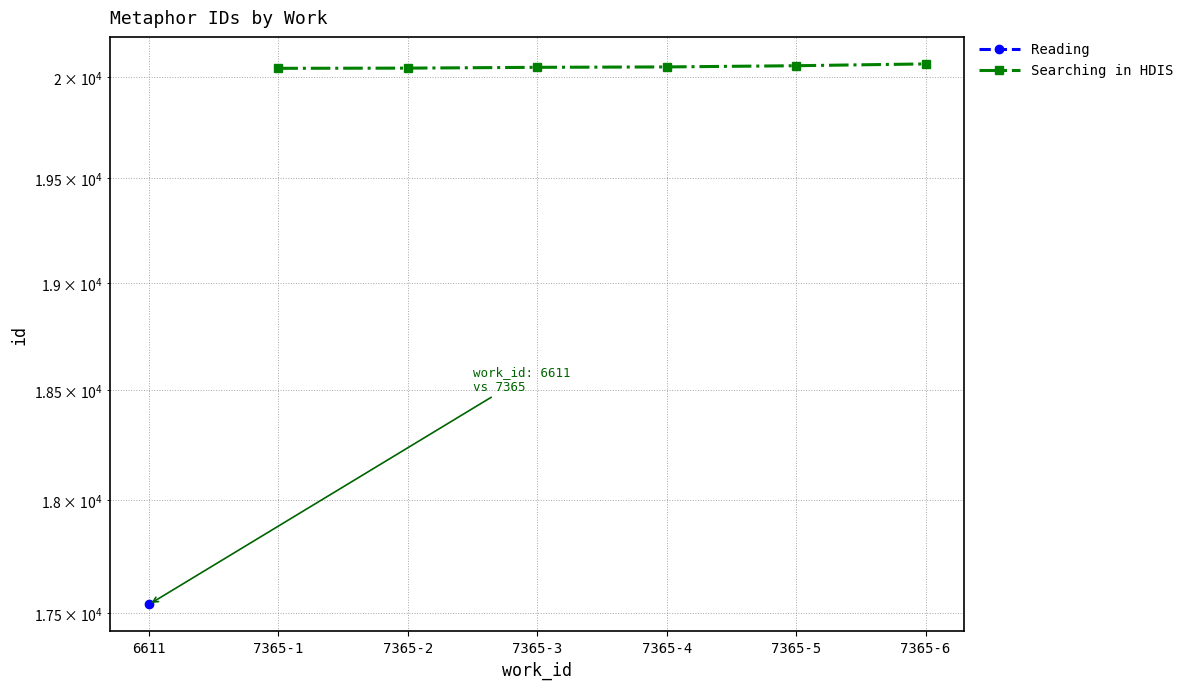

Count the number of values greater than 20049.

2